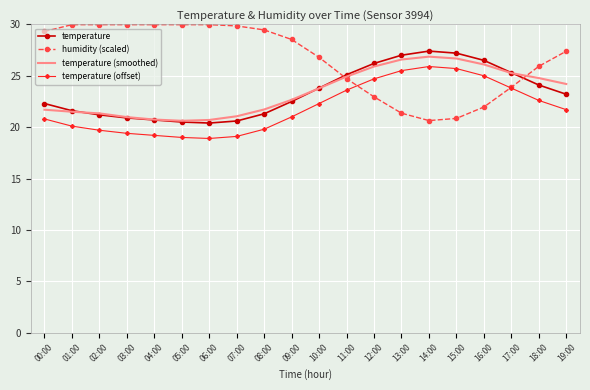

The temperature series shows 11.8 at 16:00. True or false?

False